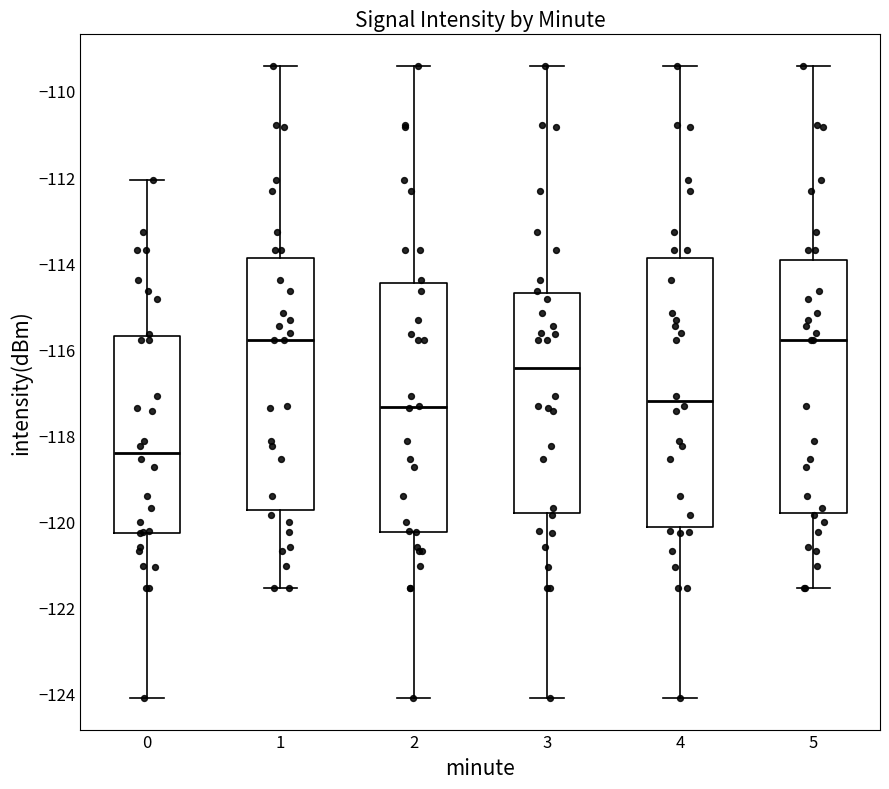

Which box is the tallest, from its lower edge to its upper edge?

4